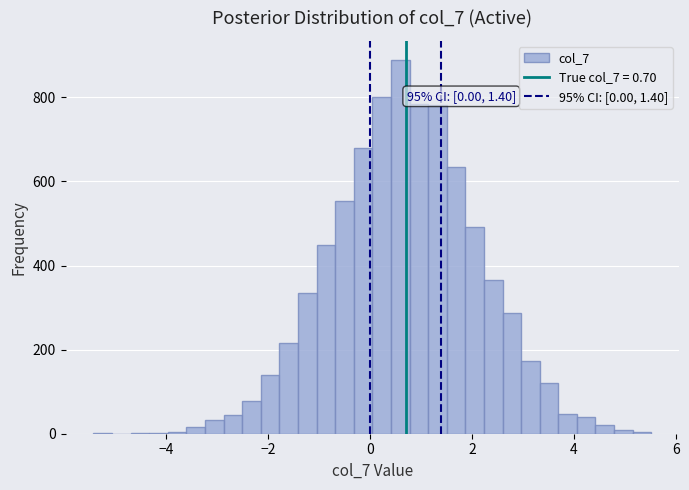

Around what value on the x-axis is the tallest bar? Give the approximate position of its centre, as read against the axis.

0.6